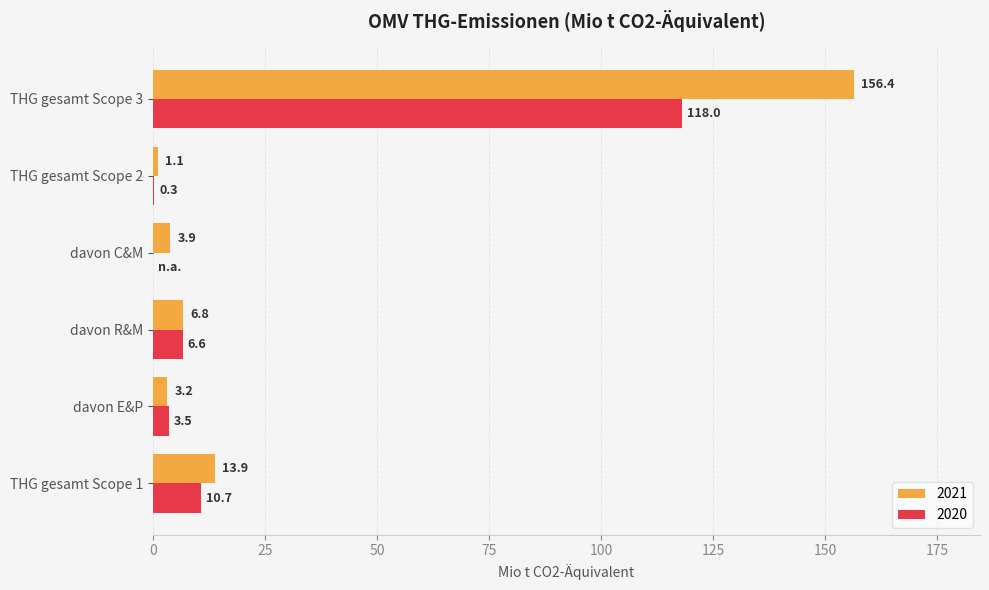

What value does the 2021 series have at THG gesamt Scope 1?

13.9